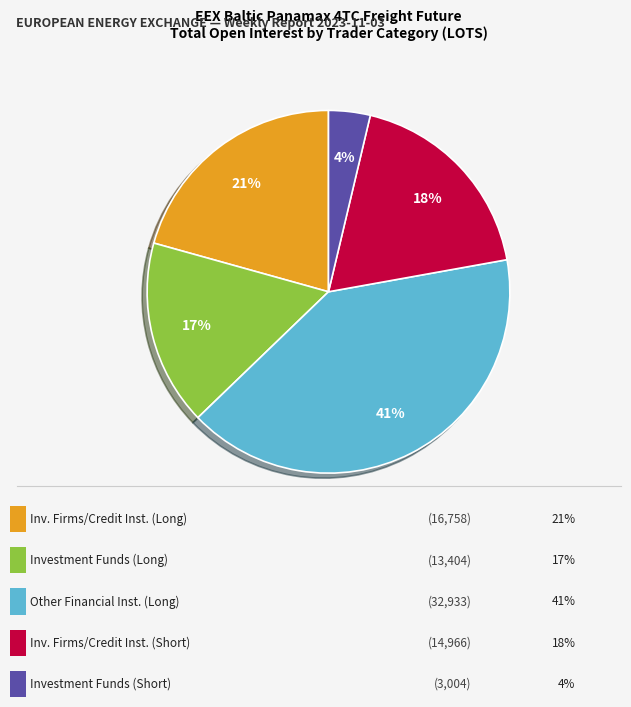

Is there a majority slice in this chart?

No